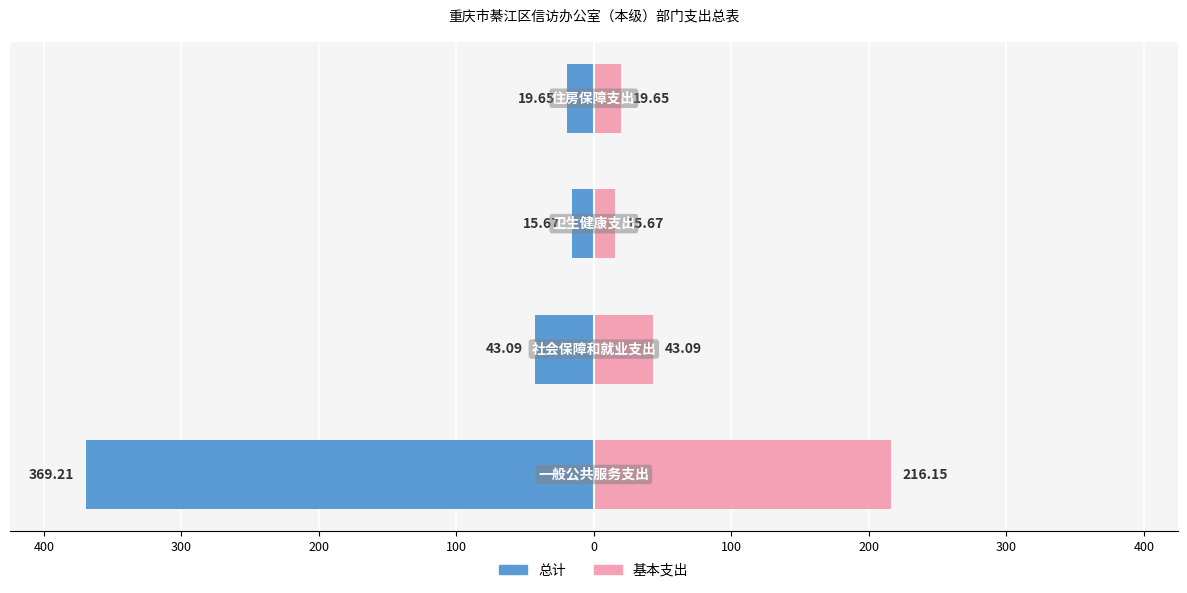

What is the difference between the maximum and minimum values in the 总计 series?

353.5